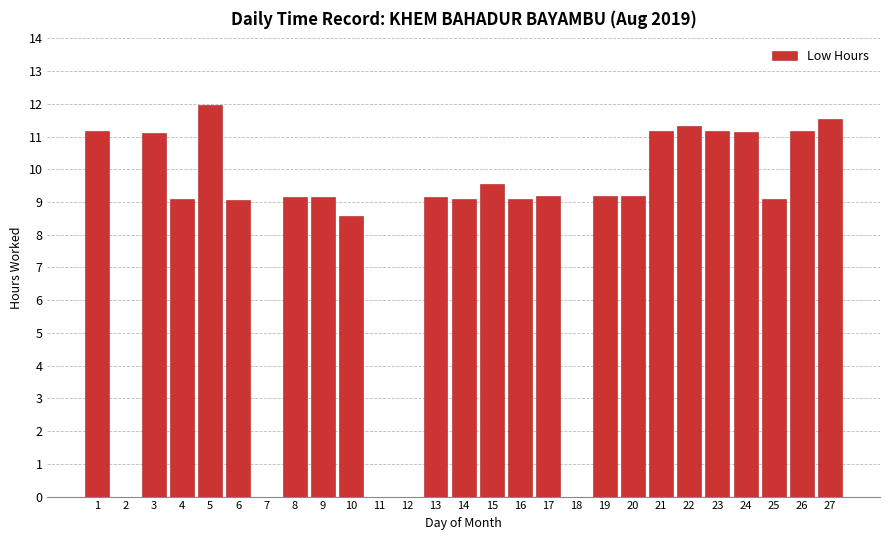

What is the difference between the values at 23 and 2?

11.2